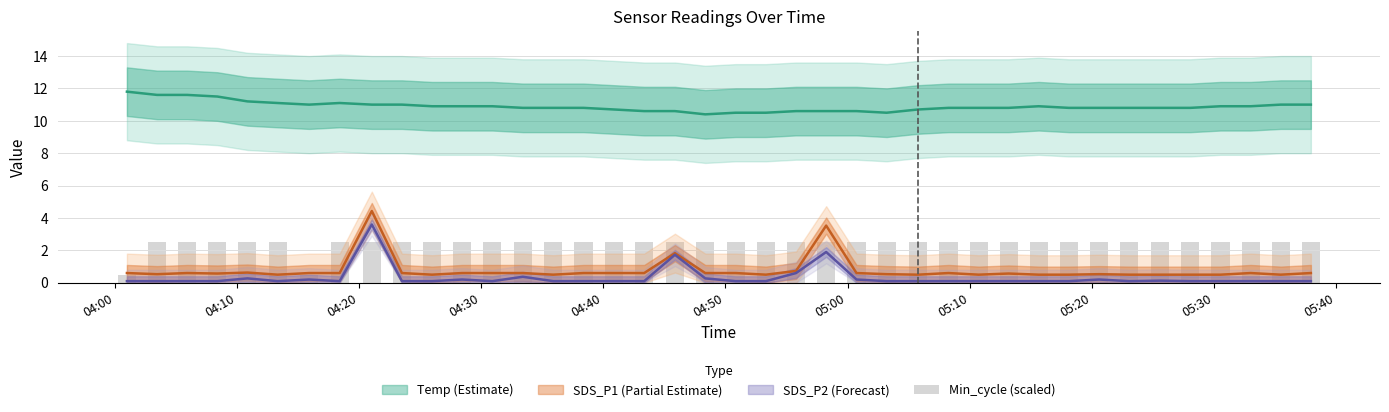

The chart shows a value of 2.5 at 05:30. True or false?

True